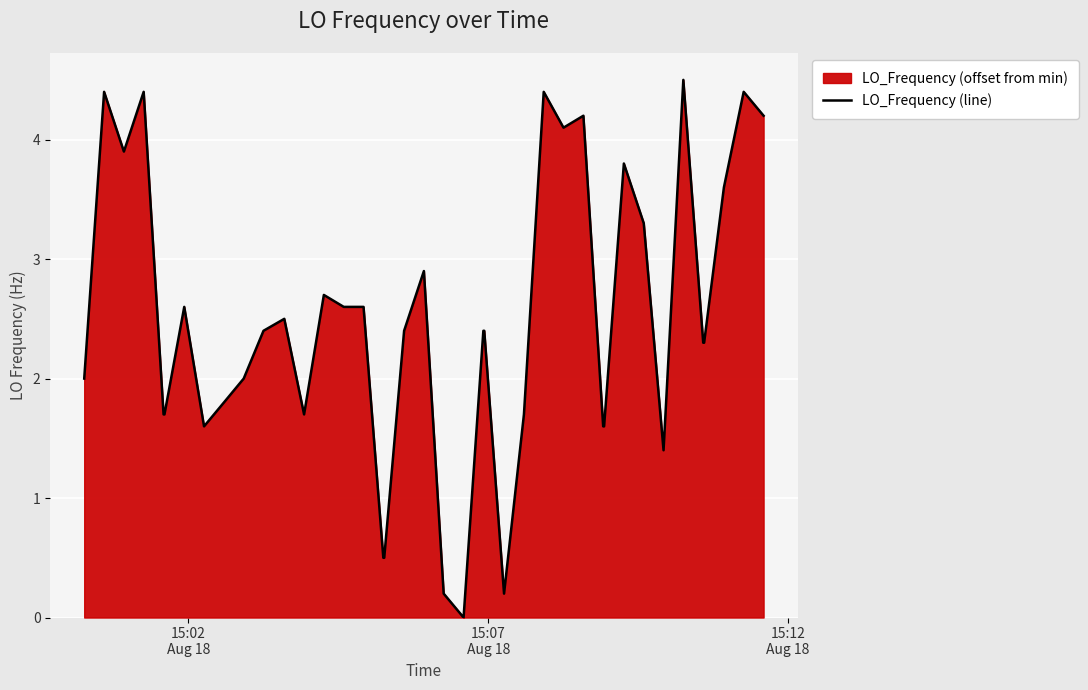

What is the greatest value displayed?

4.5